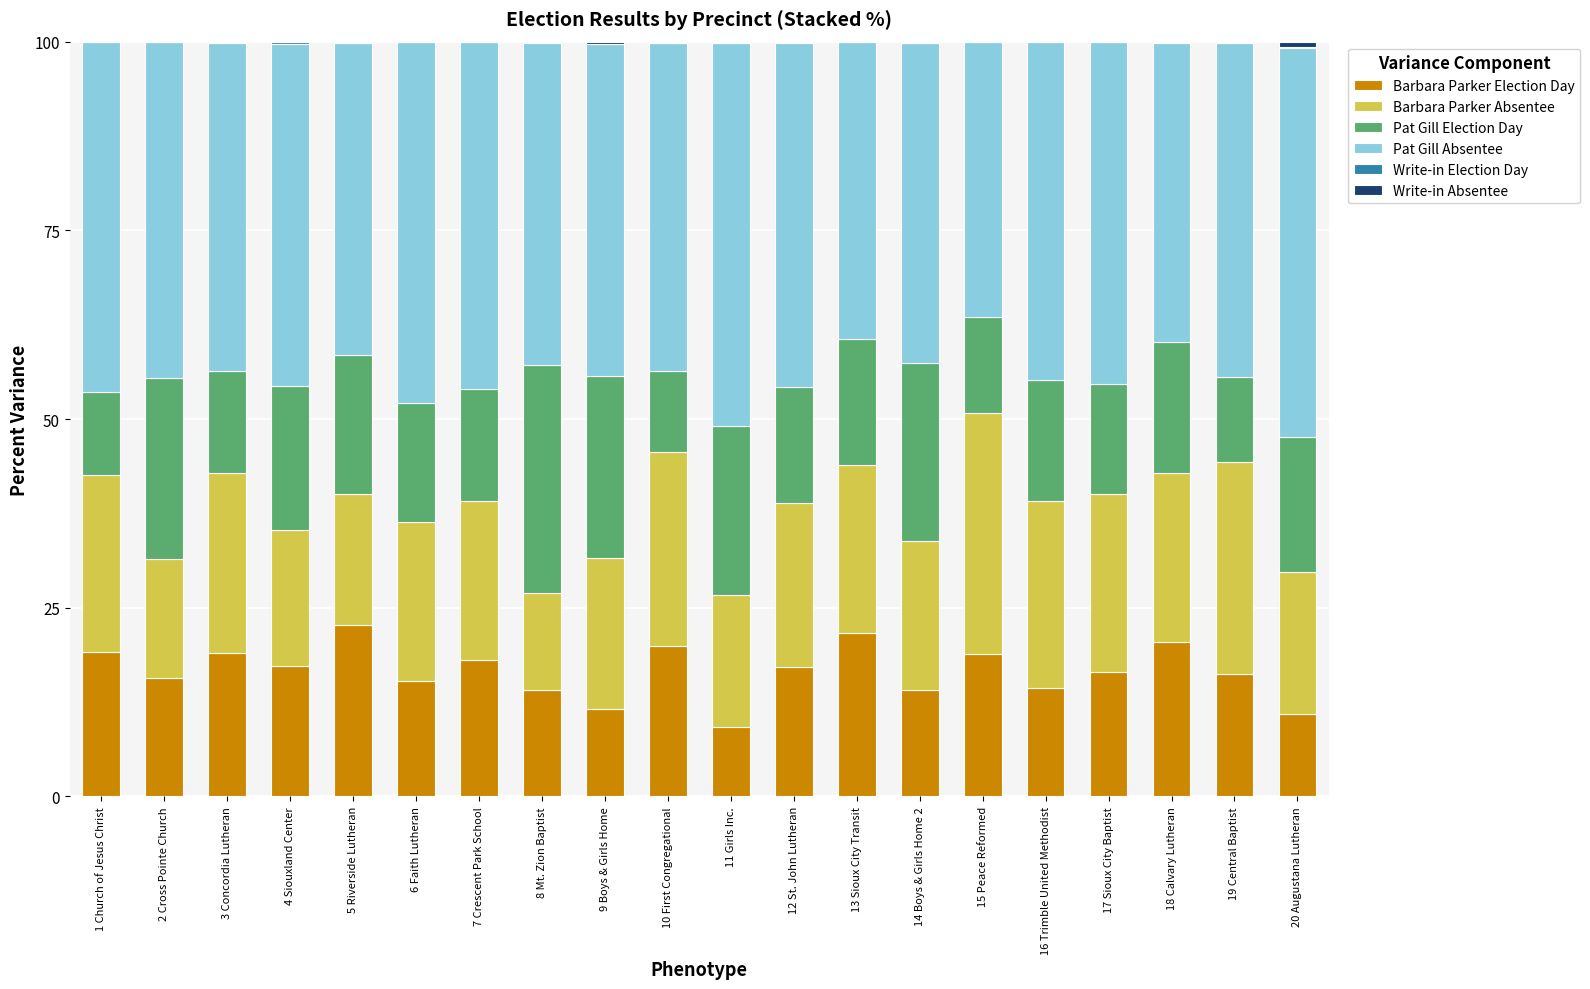

Are the bars grouped side by side (vs. stacked)?

No